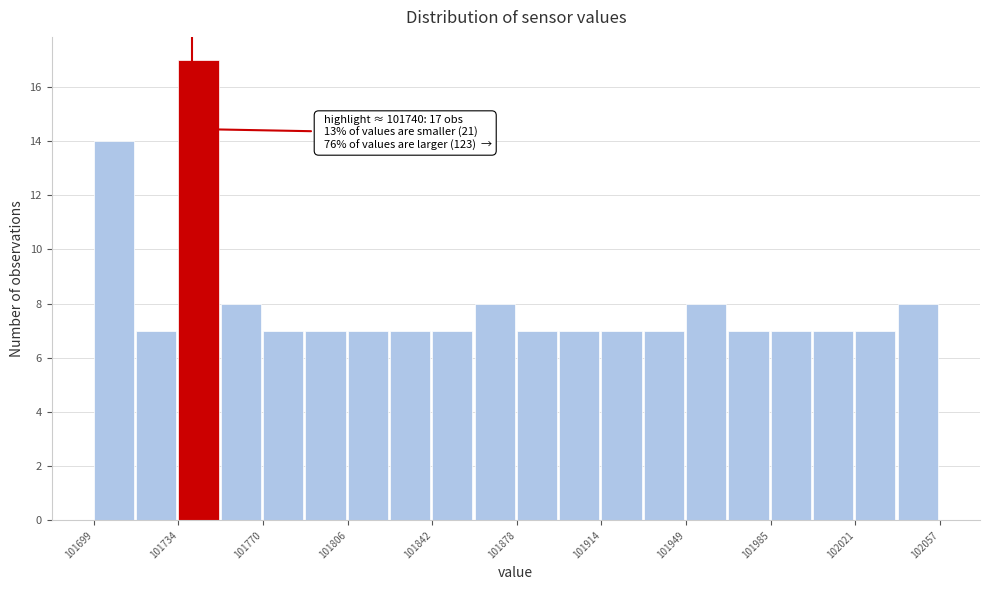

Read against the x-axis, roughly where is the centre of the tallest bar?

101745